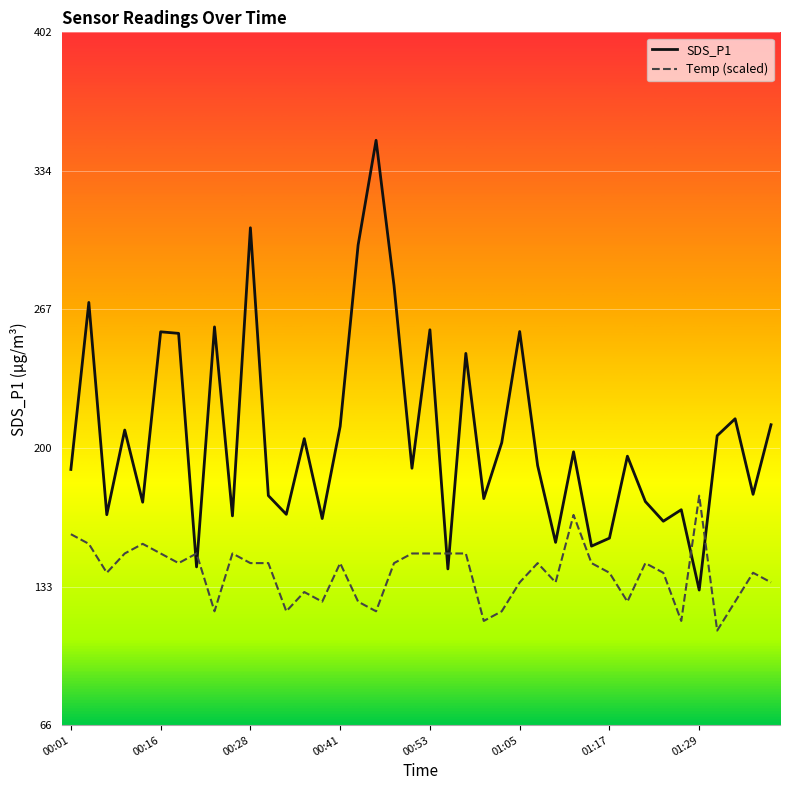

At which label does Temp reach its peak?

01:29